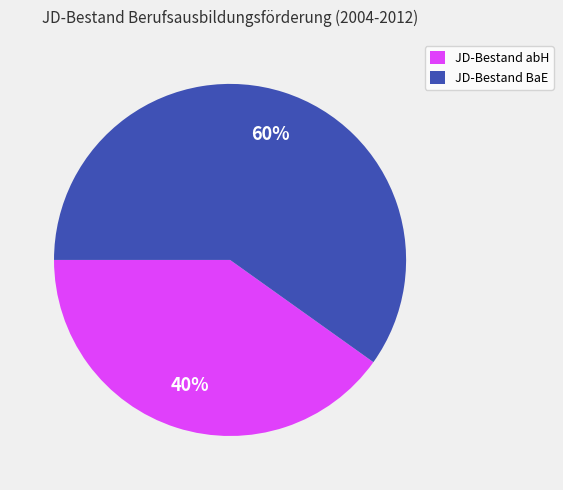

Is it true that JD-Bestand BaE is 65% of the pie?

False